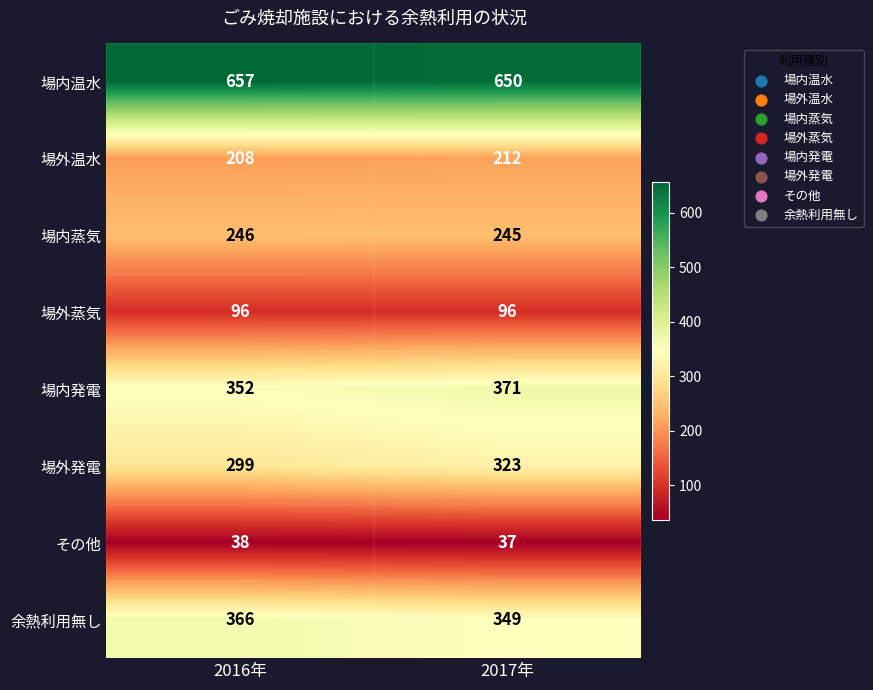

Where is 場内発電 nearest to the value 361?

2016年